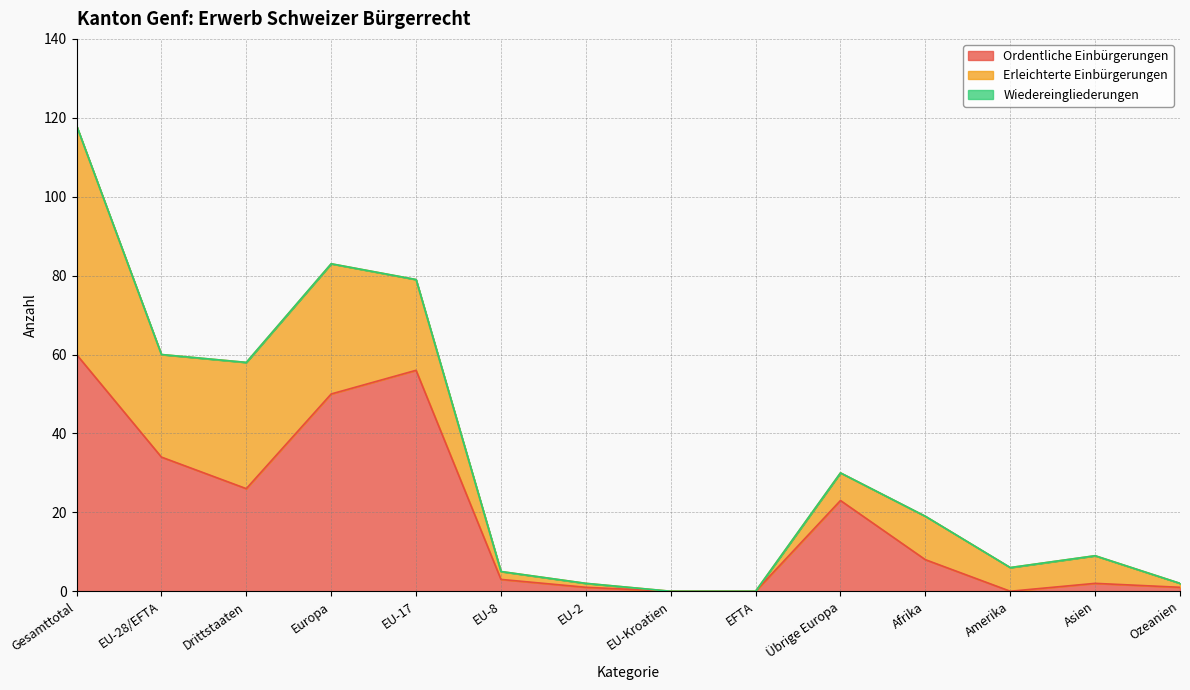

What is the total value across all series at Drittstaaten?

58